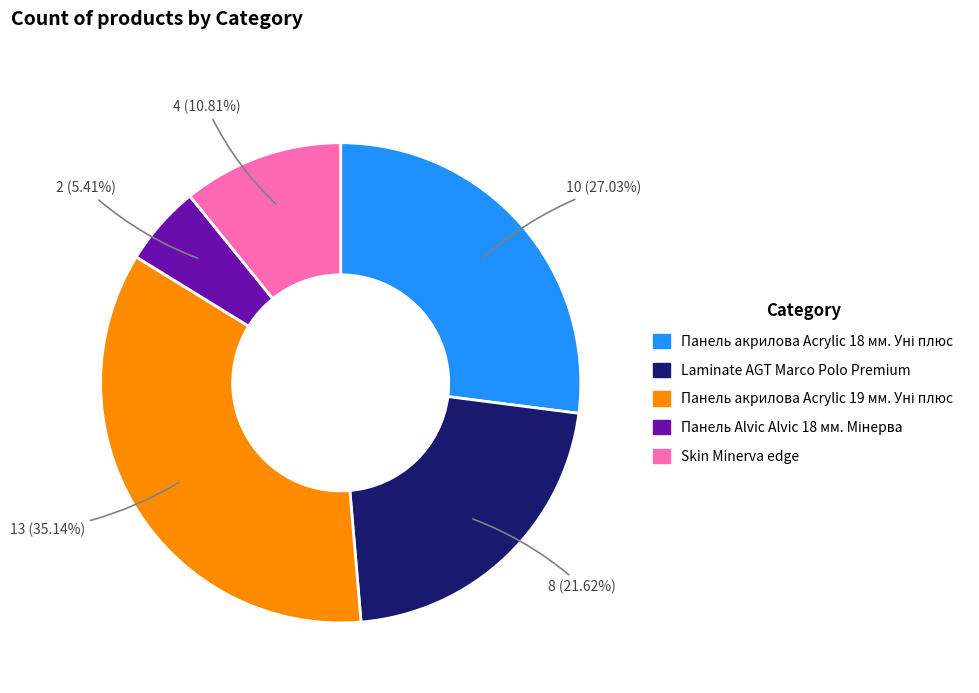

Is it true that Skin Minerva edge is 11% of the pie?

True